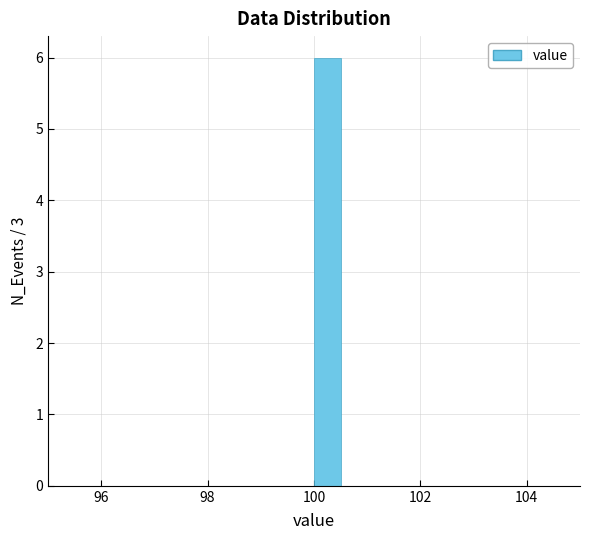

Read against the x-axis, roughly where is the centre of the tallest bar?

100.2